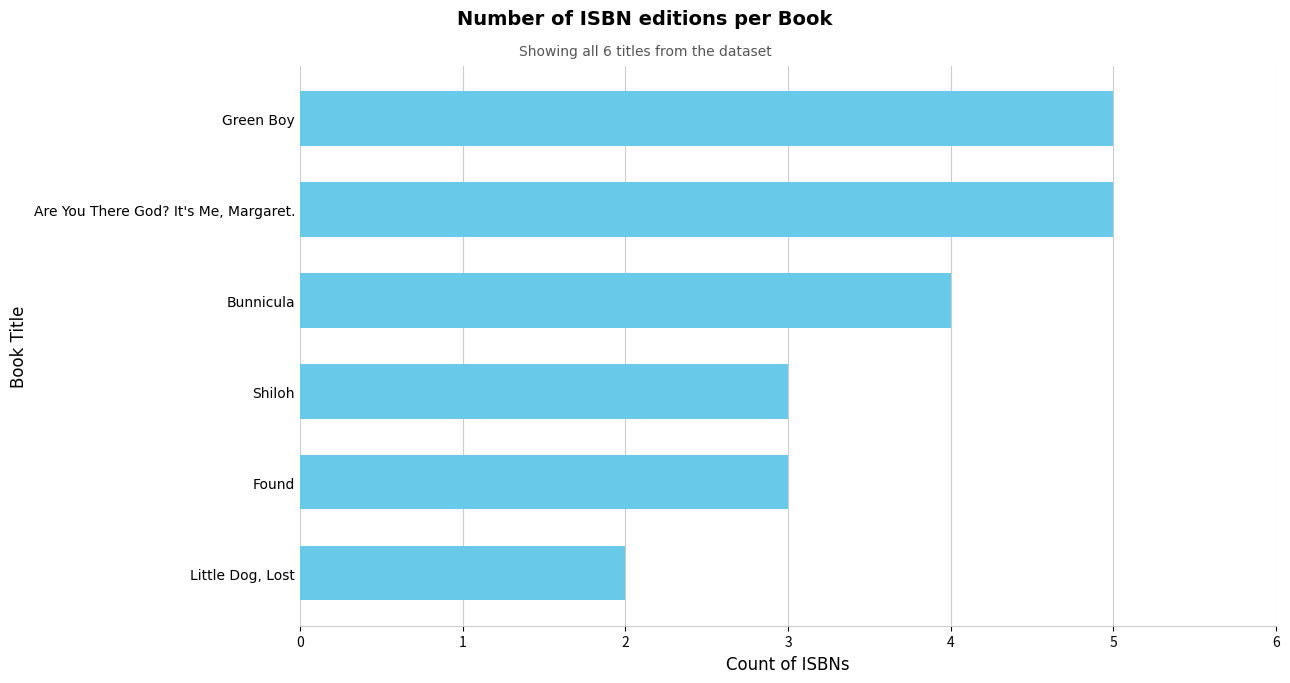

What is the sum of all values?

22